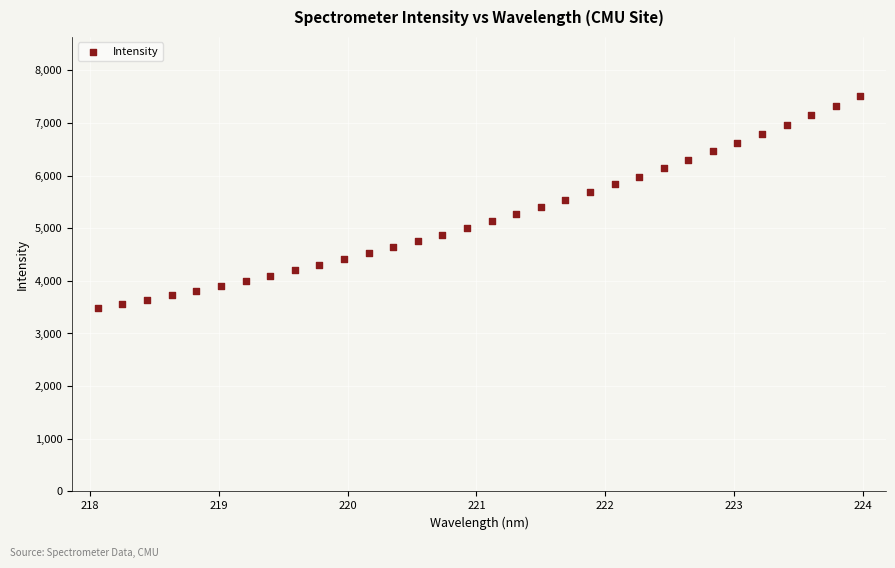

What is the range of X values (max minus min)?

5.9